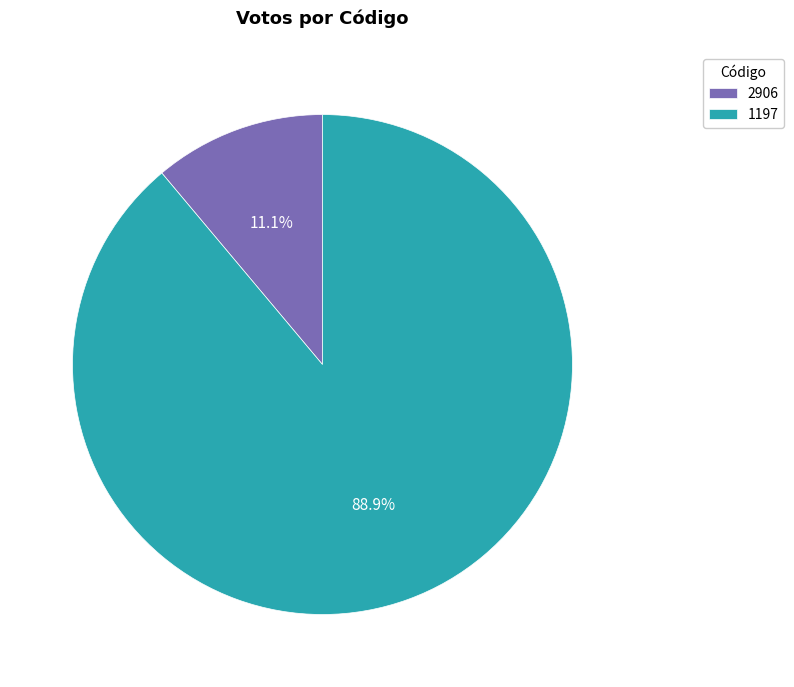

What percentage is the 2906 slice, to the nearest percent?

11%